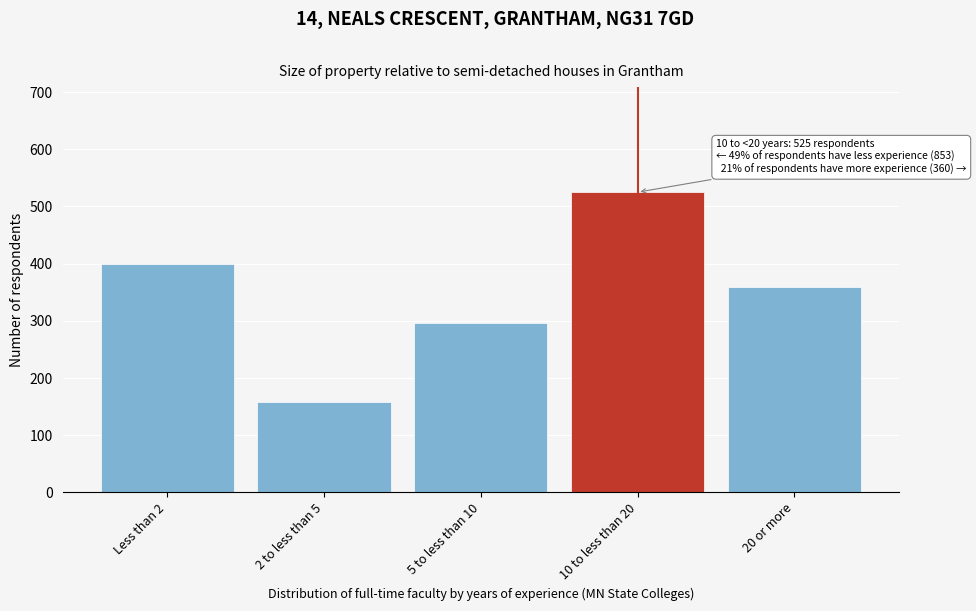

Reading left to right, extract all data points from this chart.

Less than 2=399	2 to less than 5=158	5 to less than 10=296	10 to less than 20=525	20 or more=360